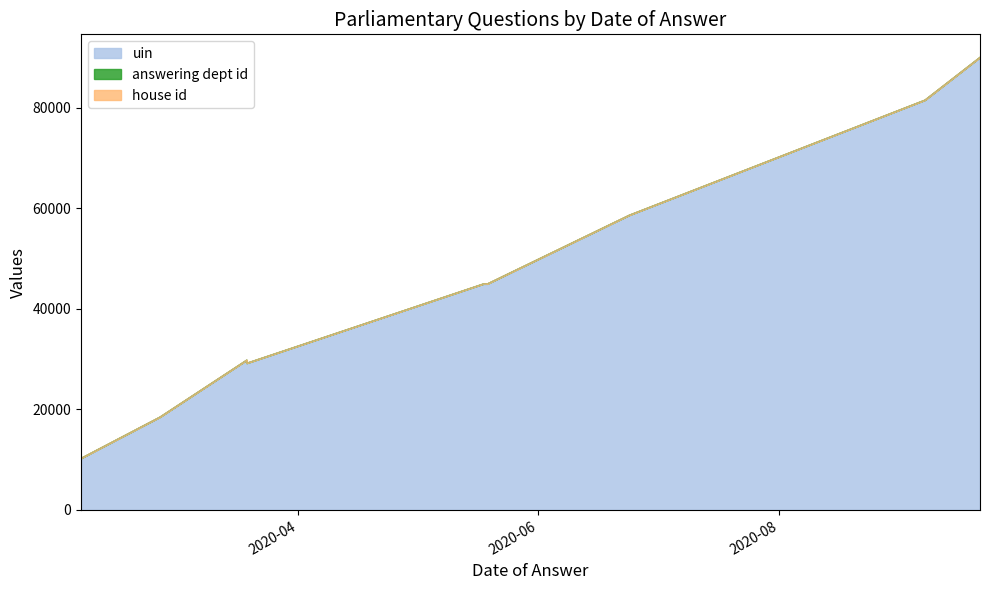

Is the value of uin at 2020-03-19 greater than the value of house id at 2020-03-19?

Yes